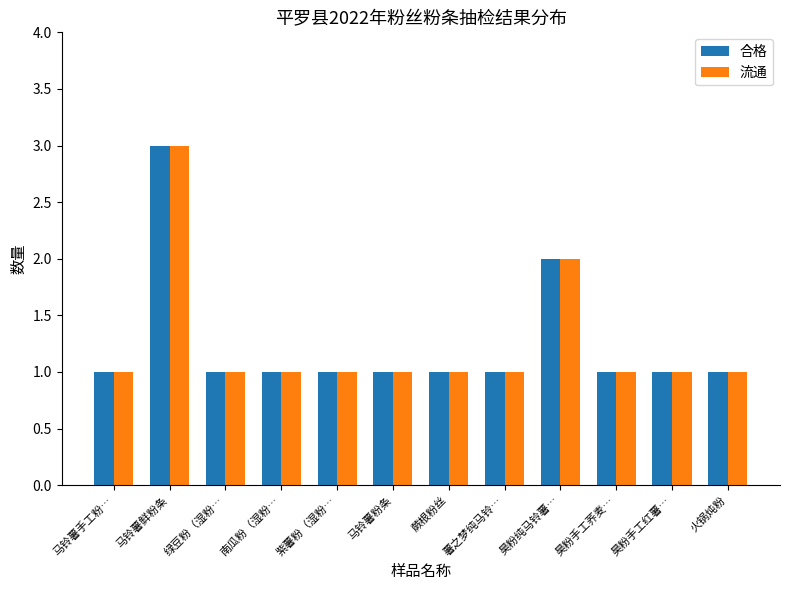

What is the value of the 流通 bar at the 4th from the left?

1